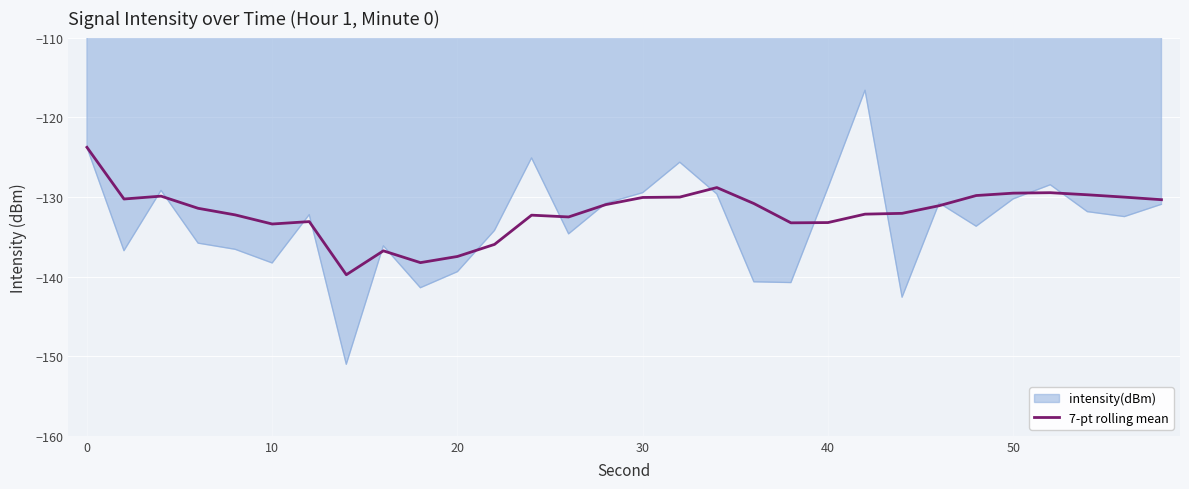

Which series has the largest range (max minus min)?

intensity(dBm)